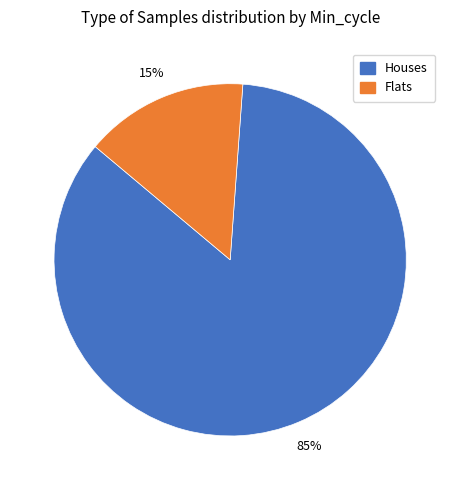

Count the number of slices in the pie.

2